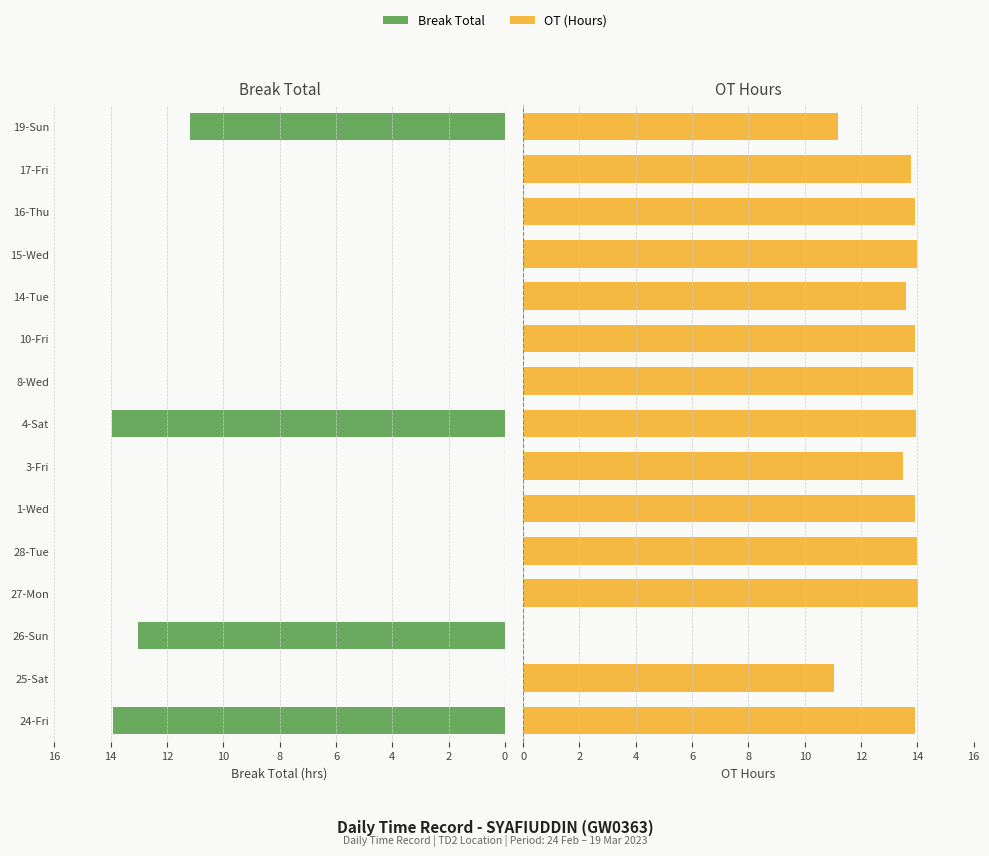

Rank the series by their maximum value, from highest to lowest.

OT (Hours), Break Total